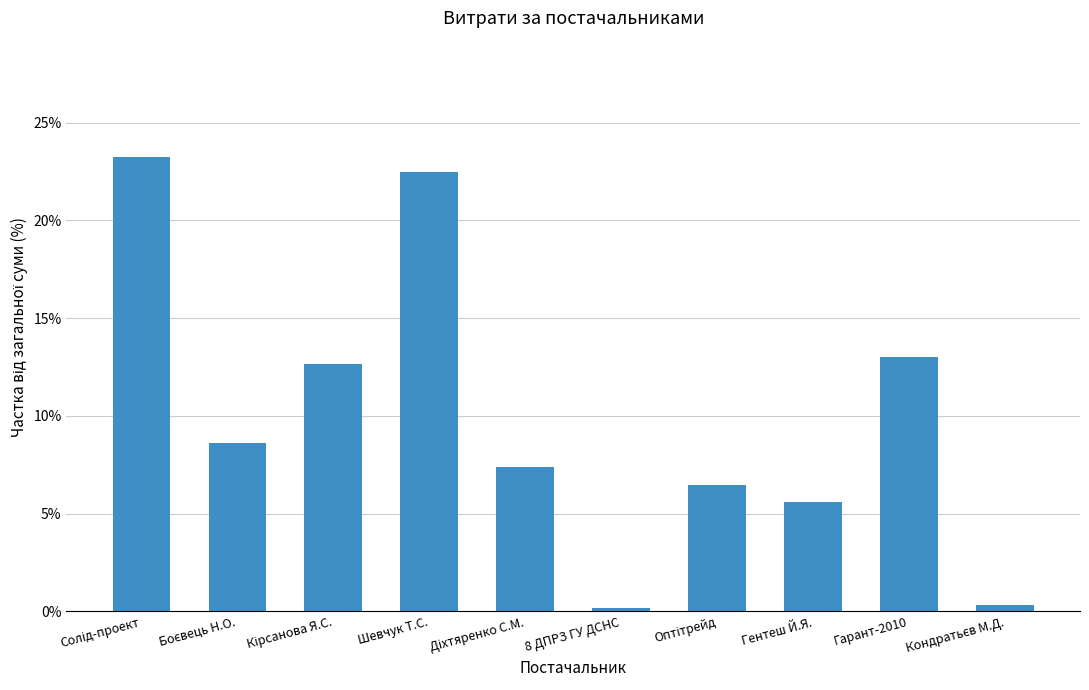

What is the smallest value displayed?

0.2